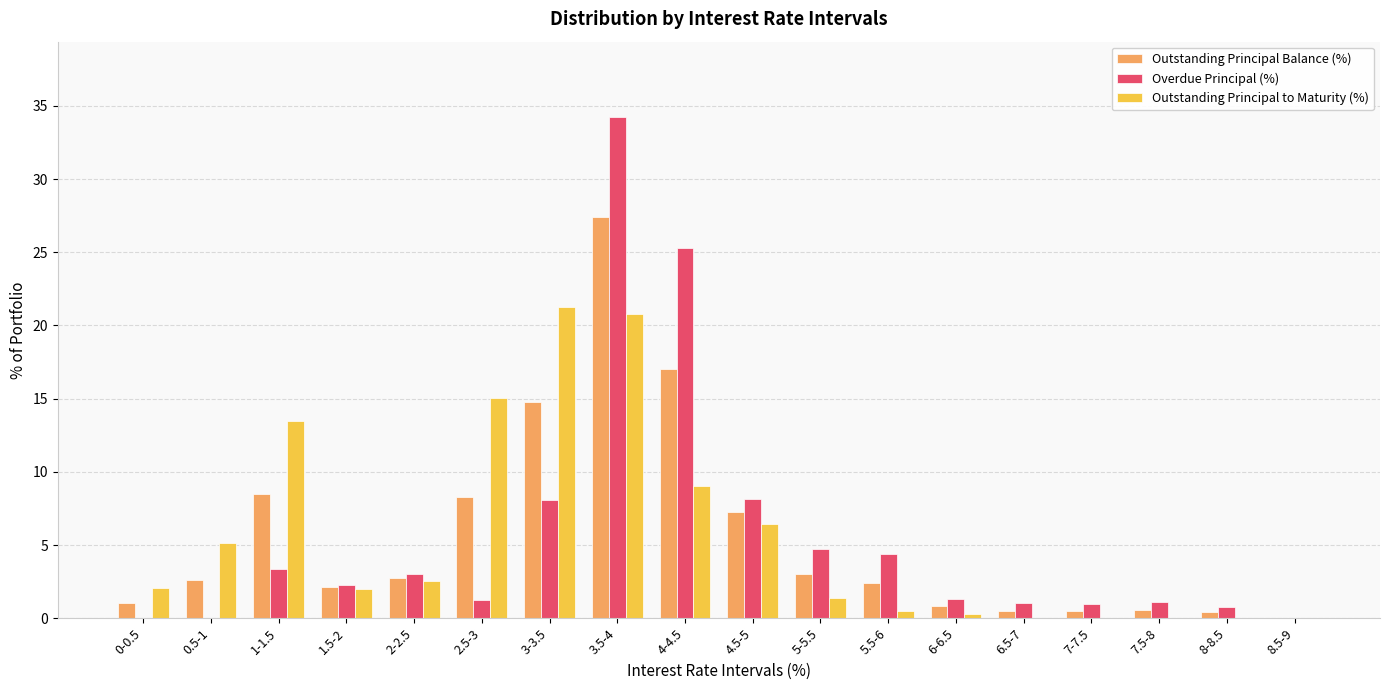

Which series changed the most between 3.5-4 and 7.5-8?

Overdue Principal (%)